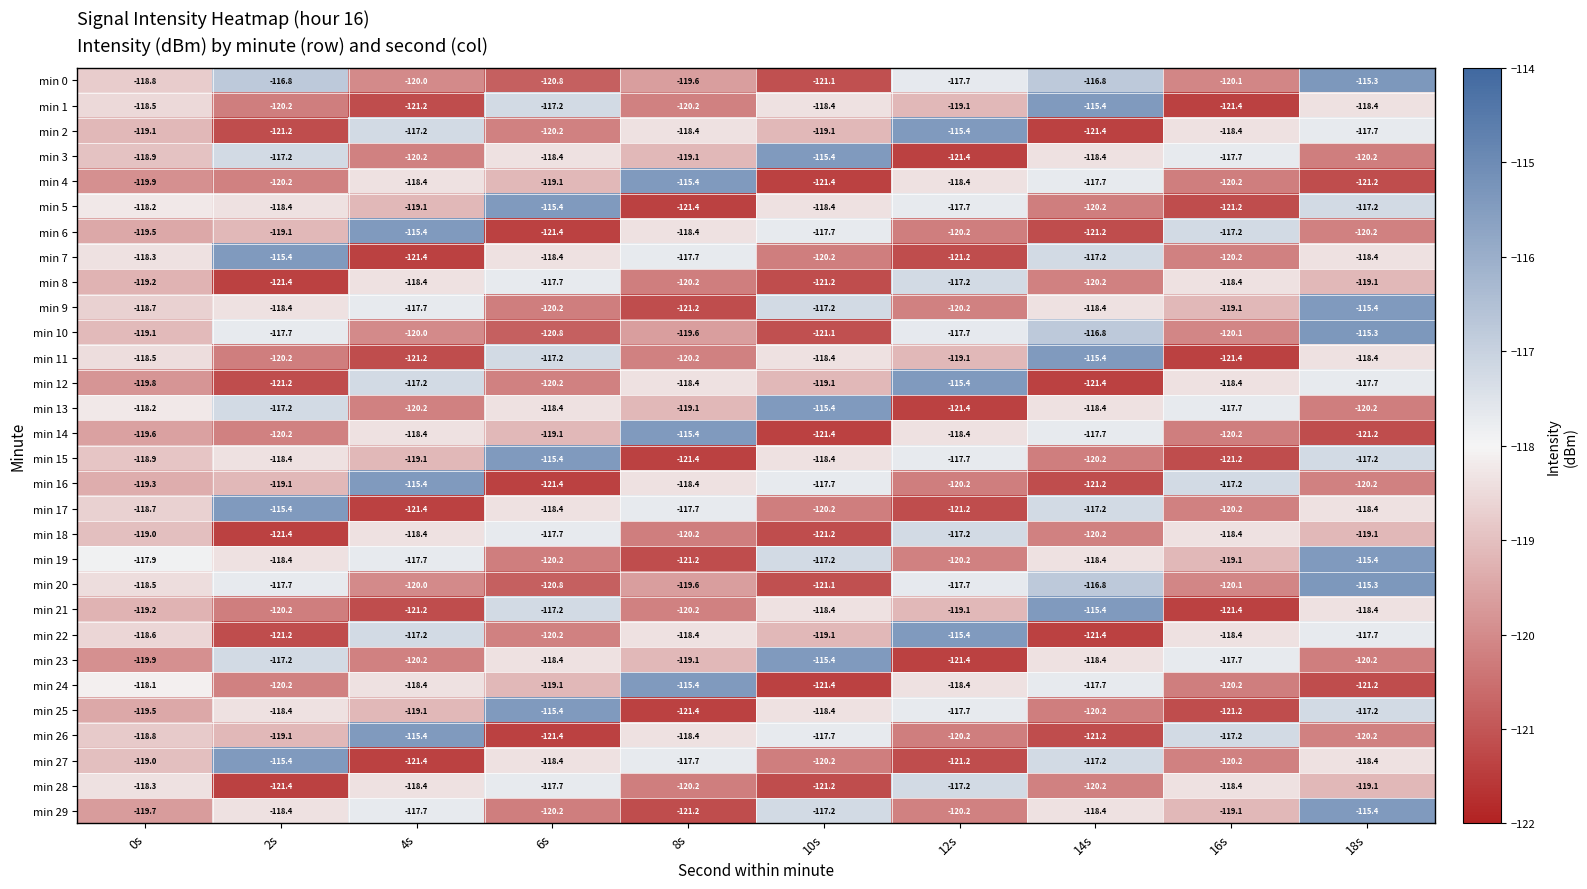

True or false: min 1 has a value of -120.2 at 8s.

True